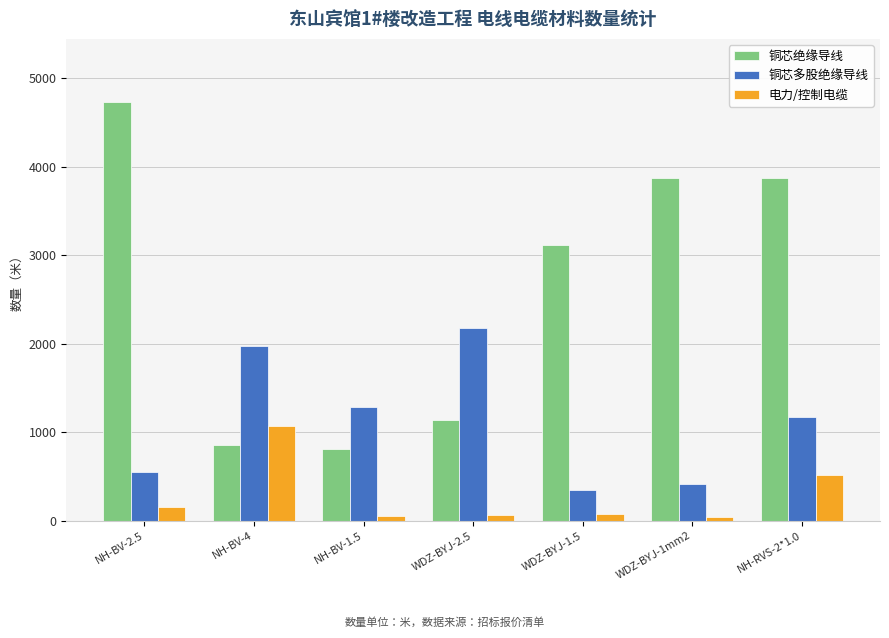

How many distinct data groups are displayed?

3